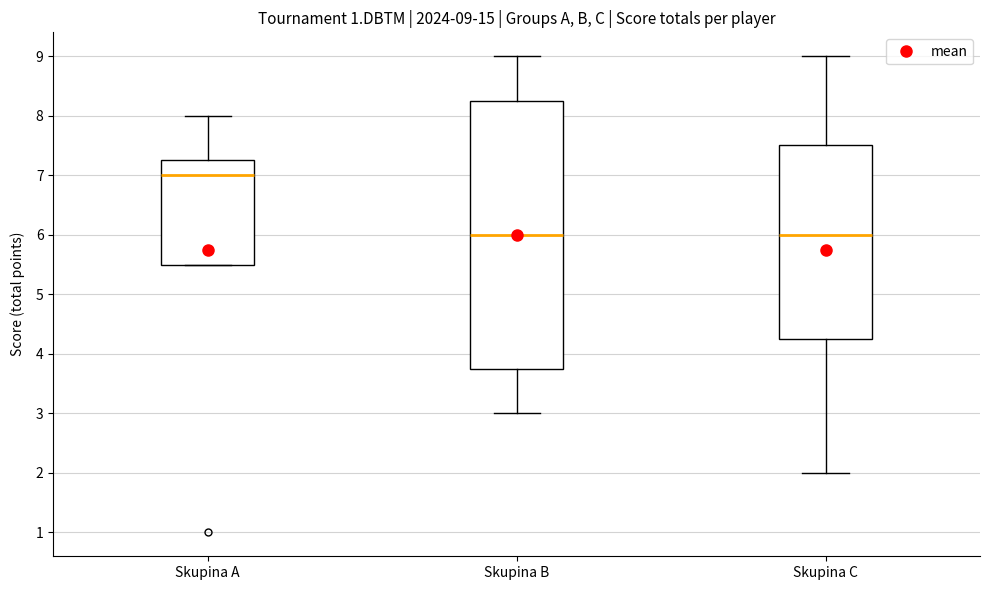

Which box is the tallest, from its lower edge to its upper edge?

Skupina B